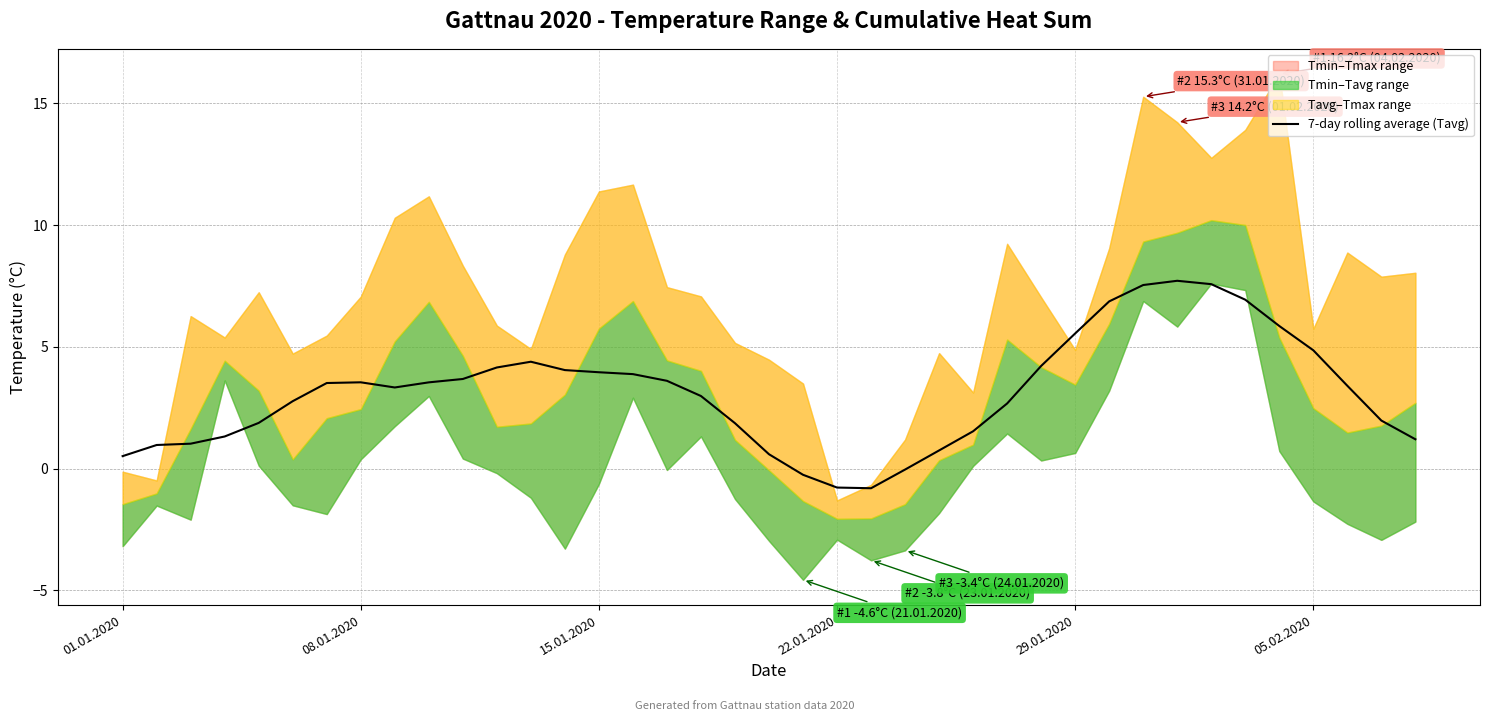

Reading left to right, extract all data points from this chart.

0.5	1.0	1.0	1.3	1.9	2.8	3.5	3.5	3.3	3.5	3.7	4.2	4.4	4.0	4.0	3.9	3.6	3.0	1.9	0.6	-0.3	-0.8	-0.8	-0.0	0.7	1.5	2.7	4.2	5.5	6.9	7.5	7.7	7.6	6.9	5.9	4.9	3.4	2.0	1.2